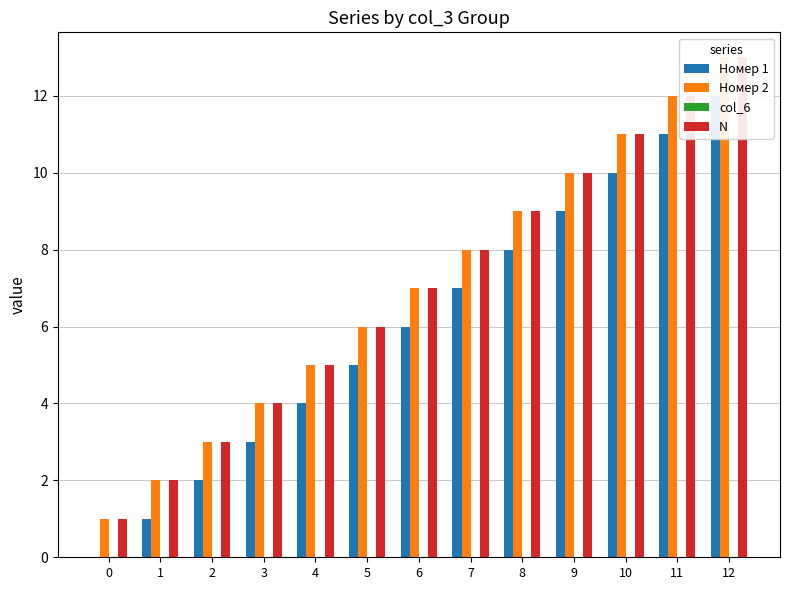

At which category is the sum across all series the highest?

12